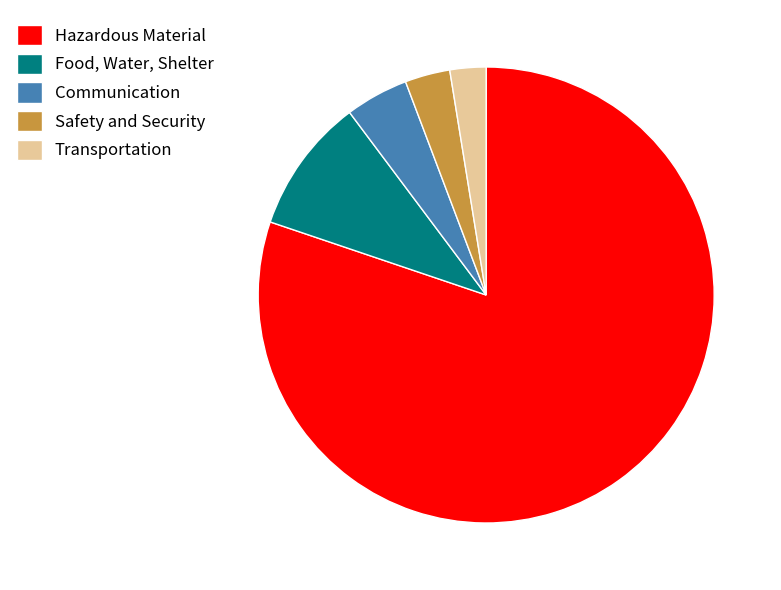

Is it true that Hazardous Material is 74% of the pie?

False